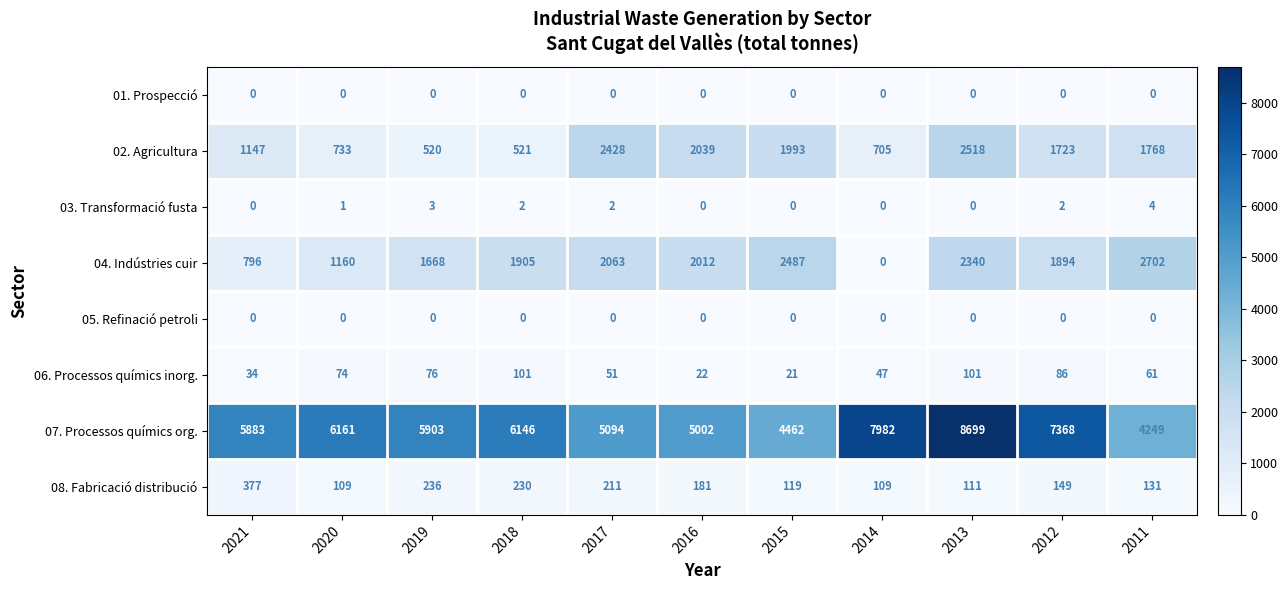

List the labels in order of 07. Processos químics org. value, largest first.

2013, 2014, 2012, 2020, 2018, 2019, 2021, 2017, 2016, 2015, 2011